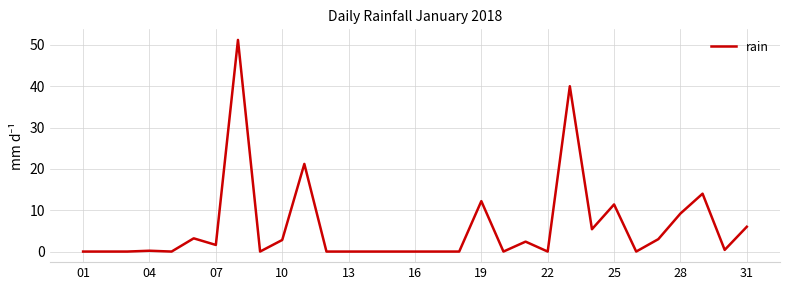

Does the chart display data point markers on the line(s)?

No